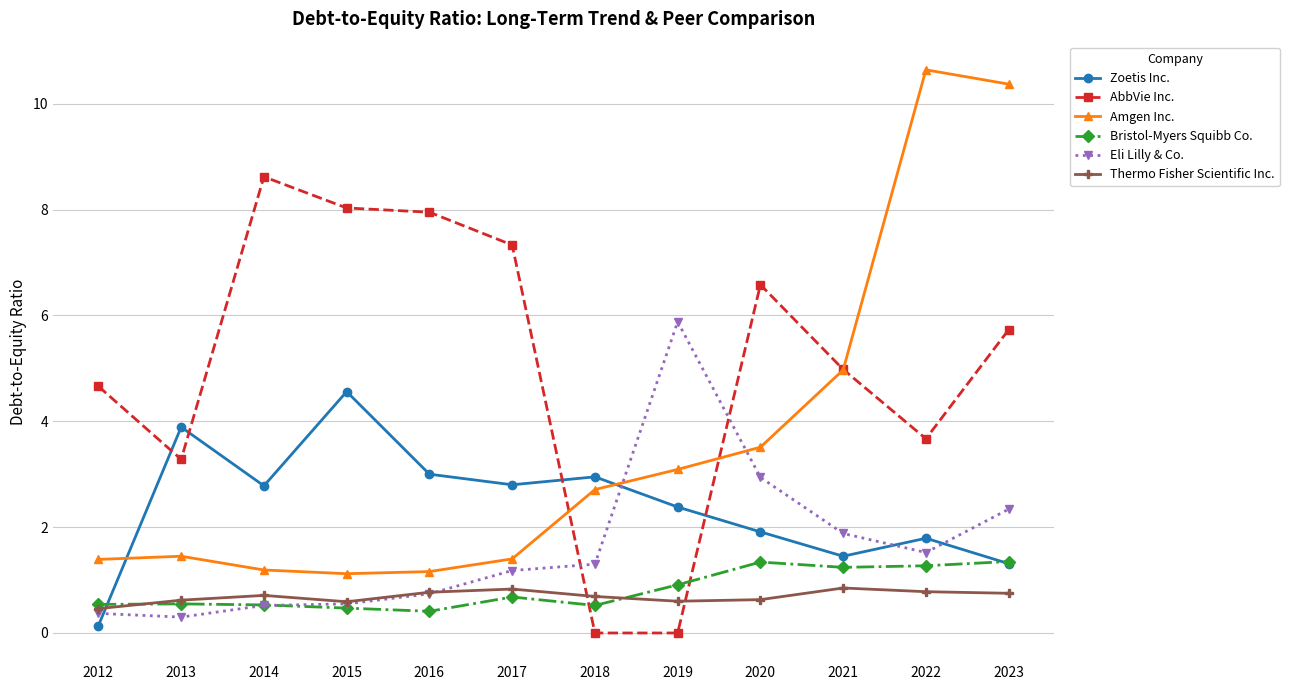

What is the value of the Thermo Fisher Scientific Inc. point at the 9th from the left?

0.6